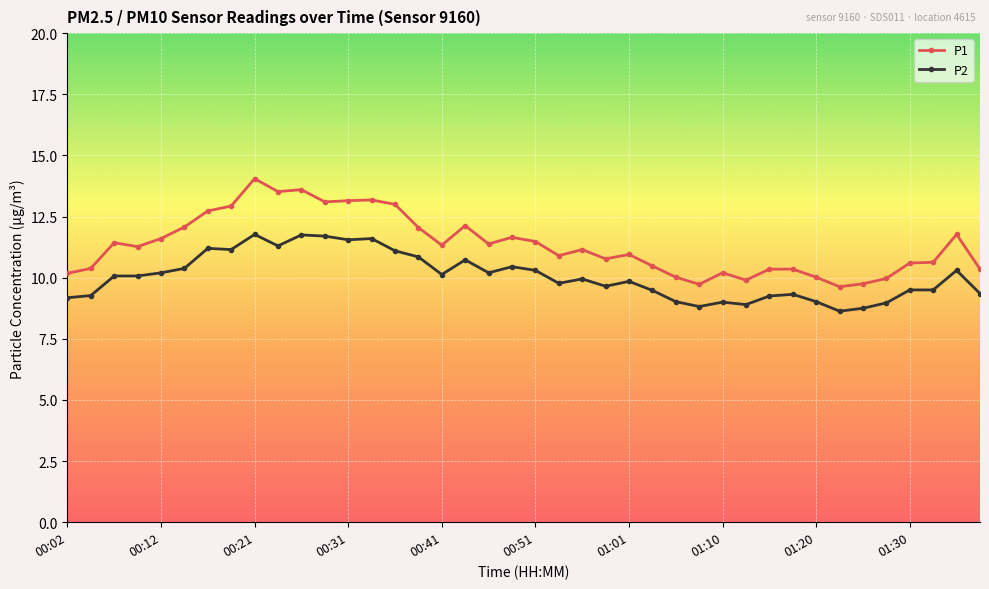

What is the difference between the maximum and minimum values in the P1 series?

4.4